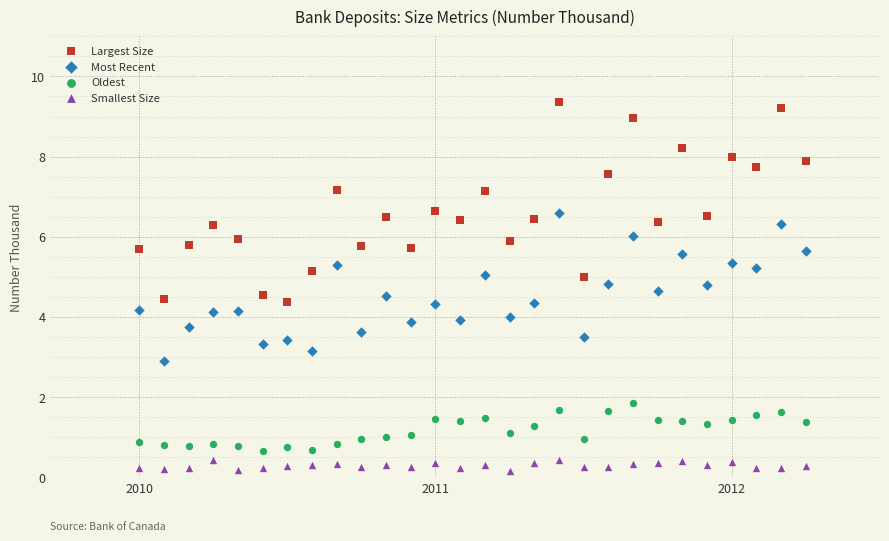

Which series has the widest spread of Y values?

Largest Size